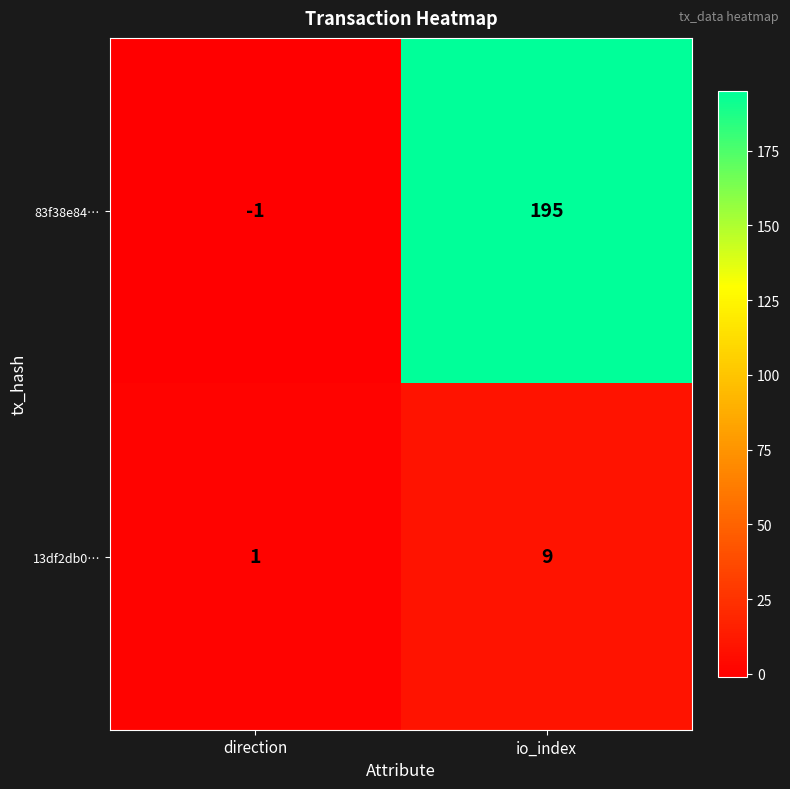

Which label corresponds to the largest value in the chart?

io_index